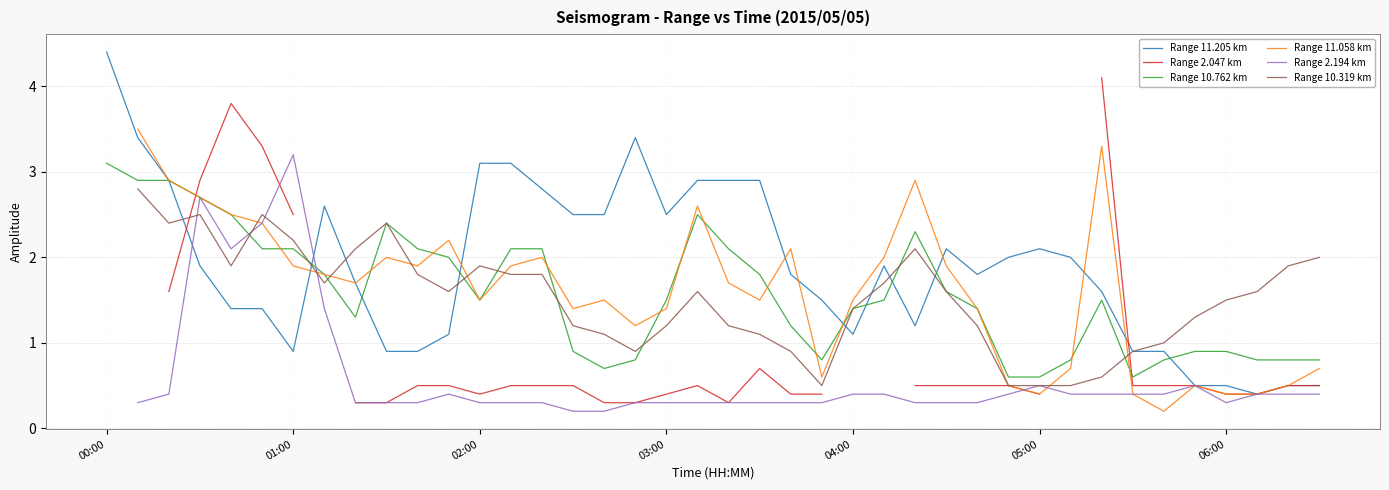

Does the chart display data point markers on the line(s)?

No